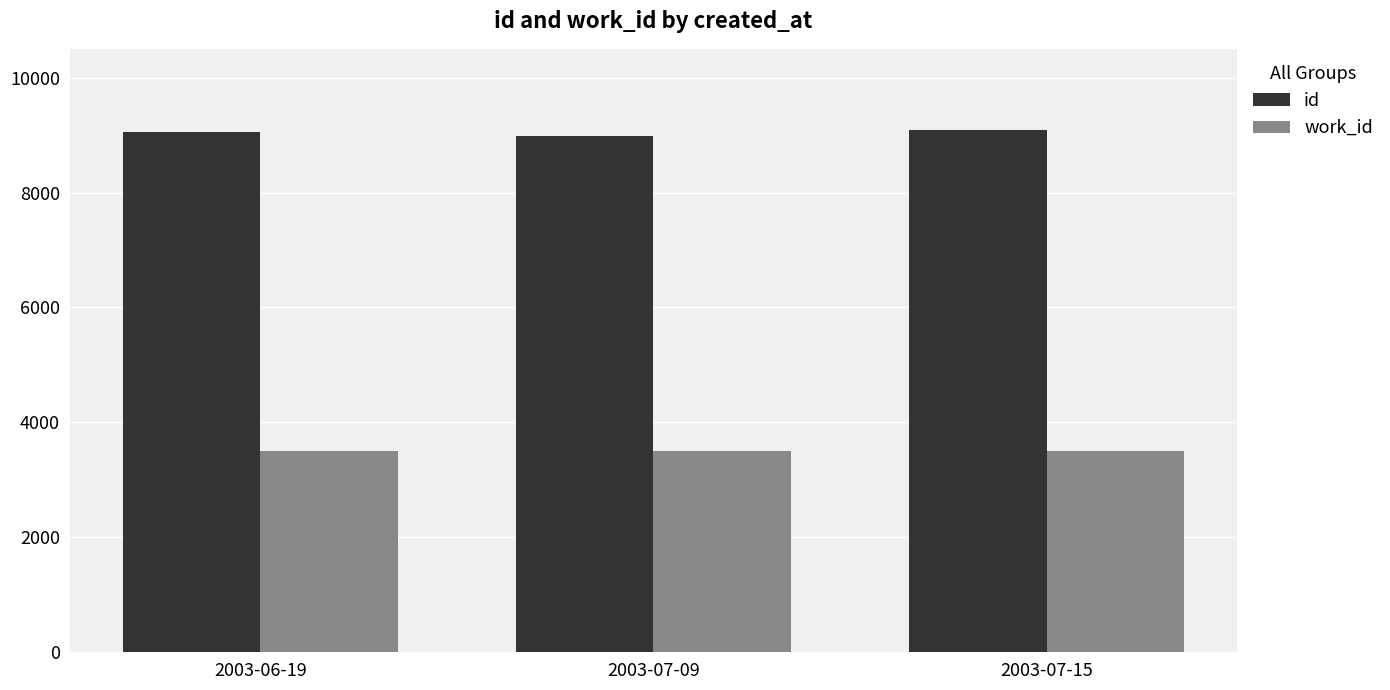

What is the minimum value shown in the chart?

3498.2